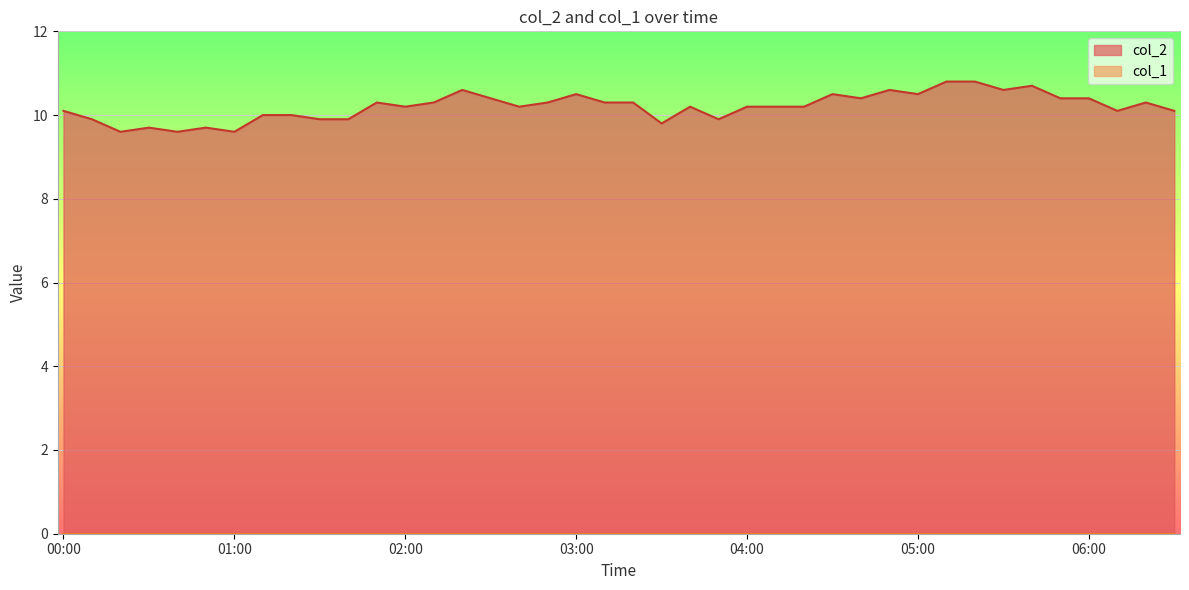

What is the label of the 10th point from the right?

05:00